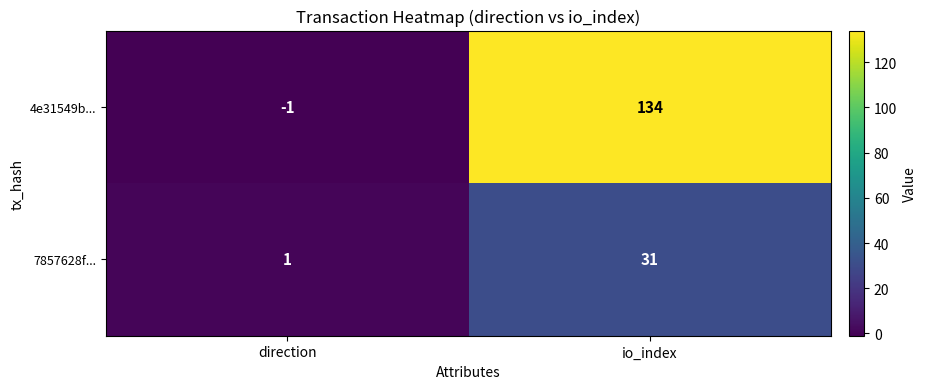

What is the spread (max minus min) of values at direction?

2